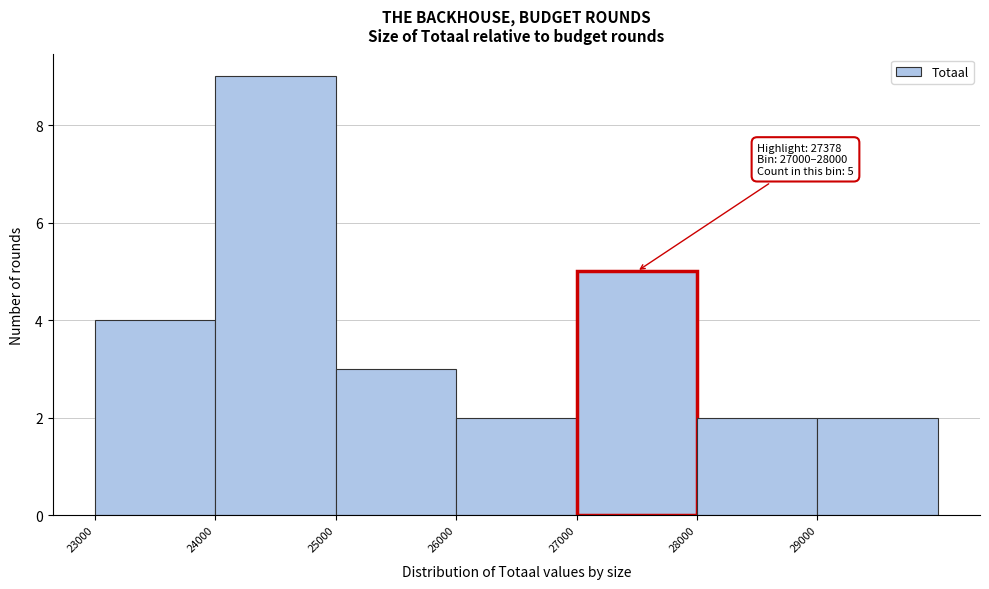

Over which range of the x-axis is the bar tallest?

24000 to 25000